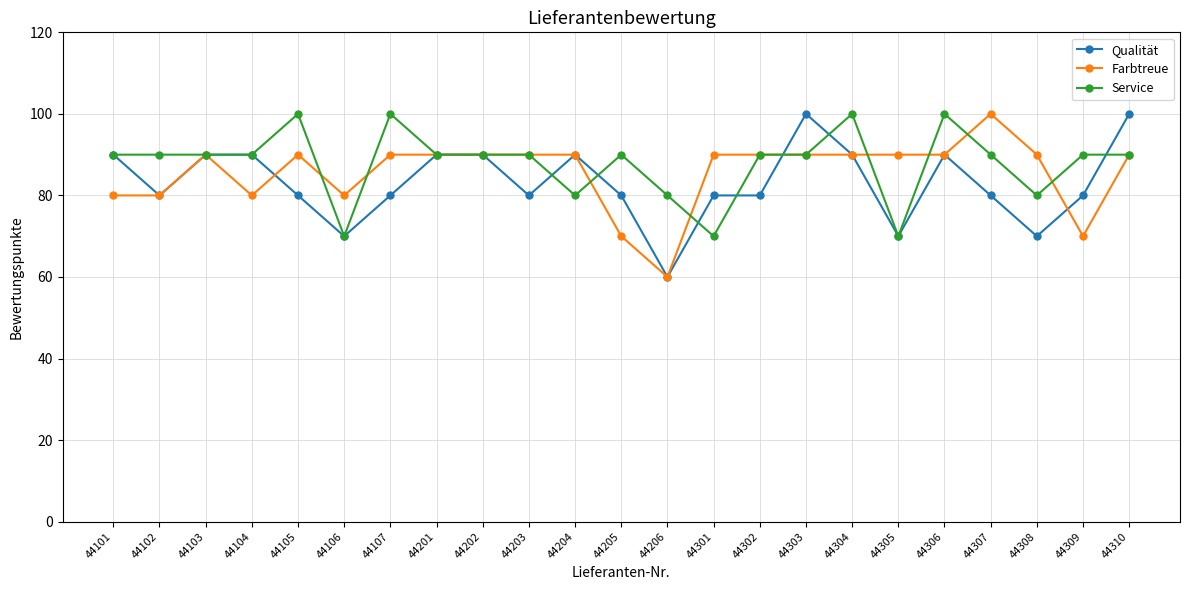

How many Qualität values are between 80 and 90?

17